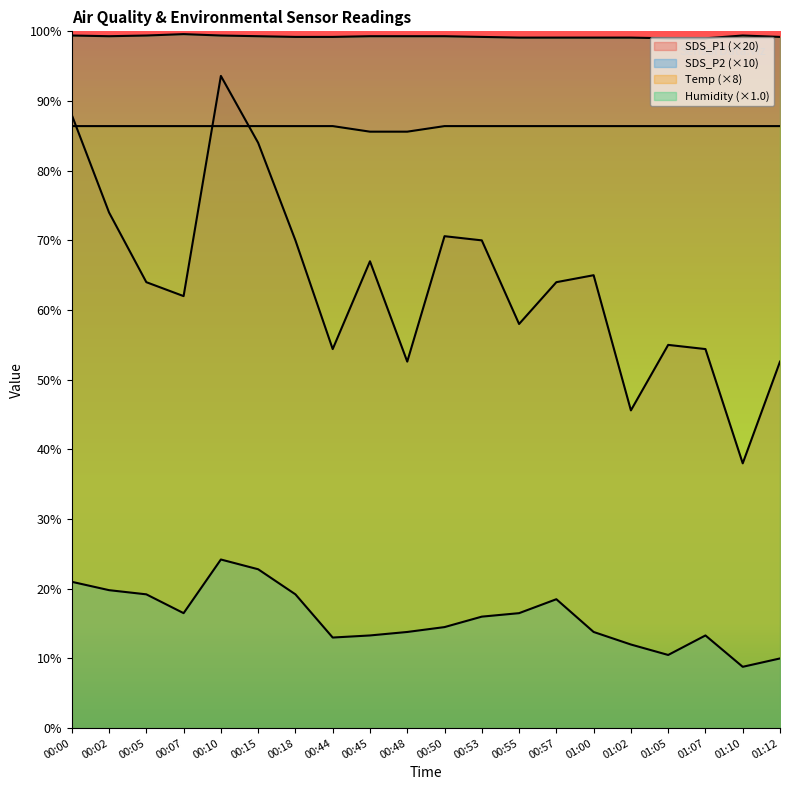

What is the difference between the SDS_P2 values at 00:55 and 00:57?

2.0